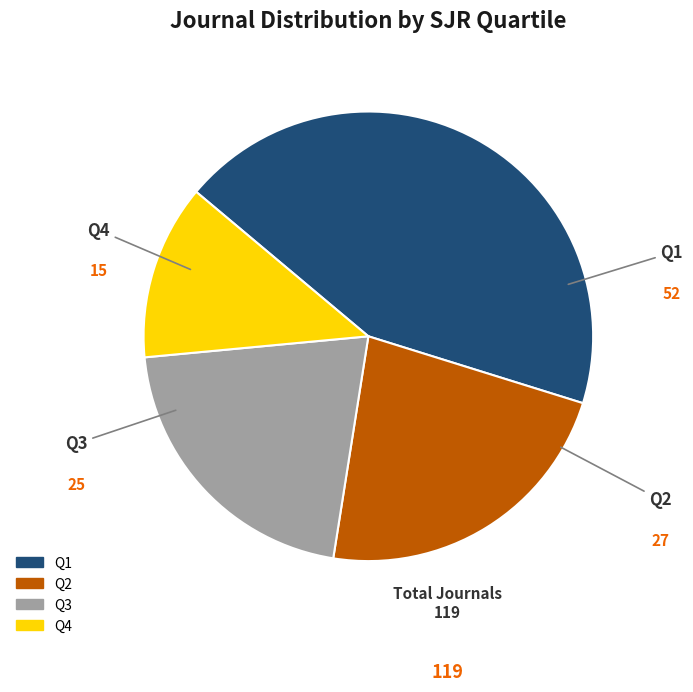

Count the number of slices in the pie.

4